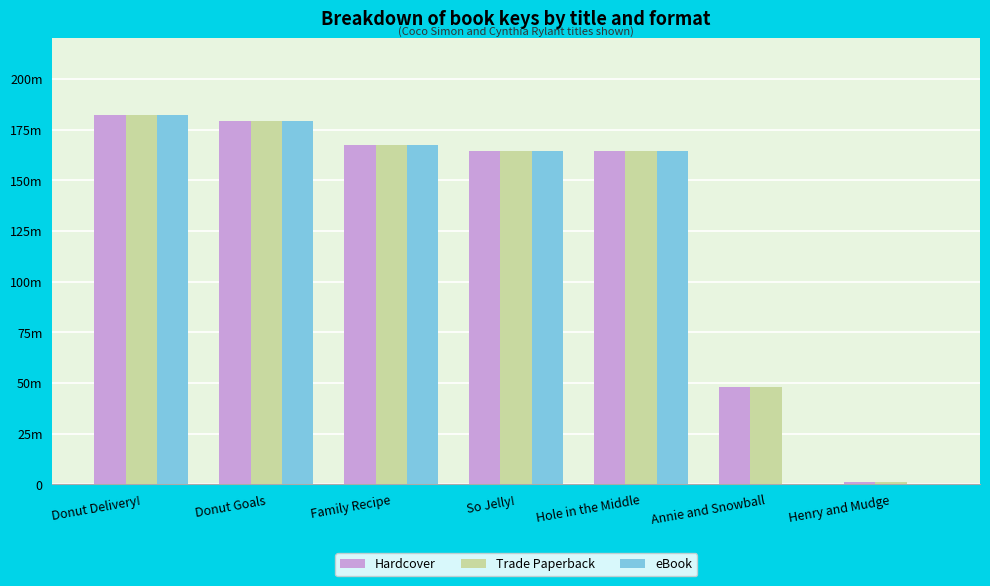

Is it true that Hardcover equals 10352799 at Annie and Snowball?

False